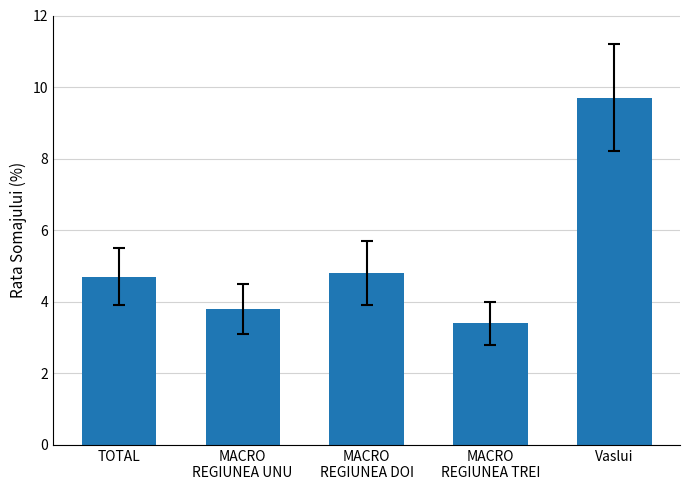

At which label does the data first exceed 4?

TOTAL